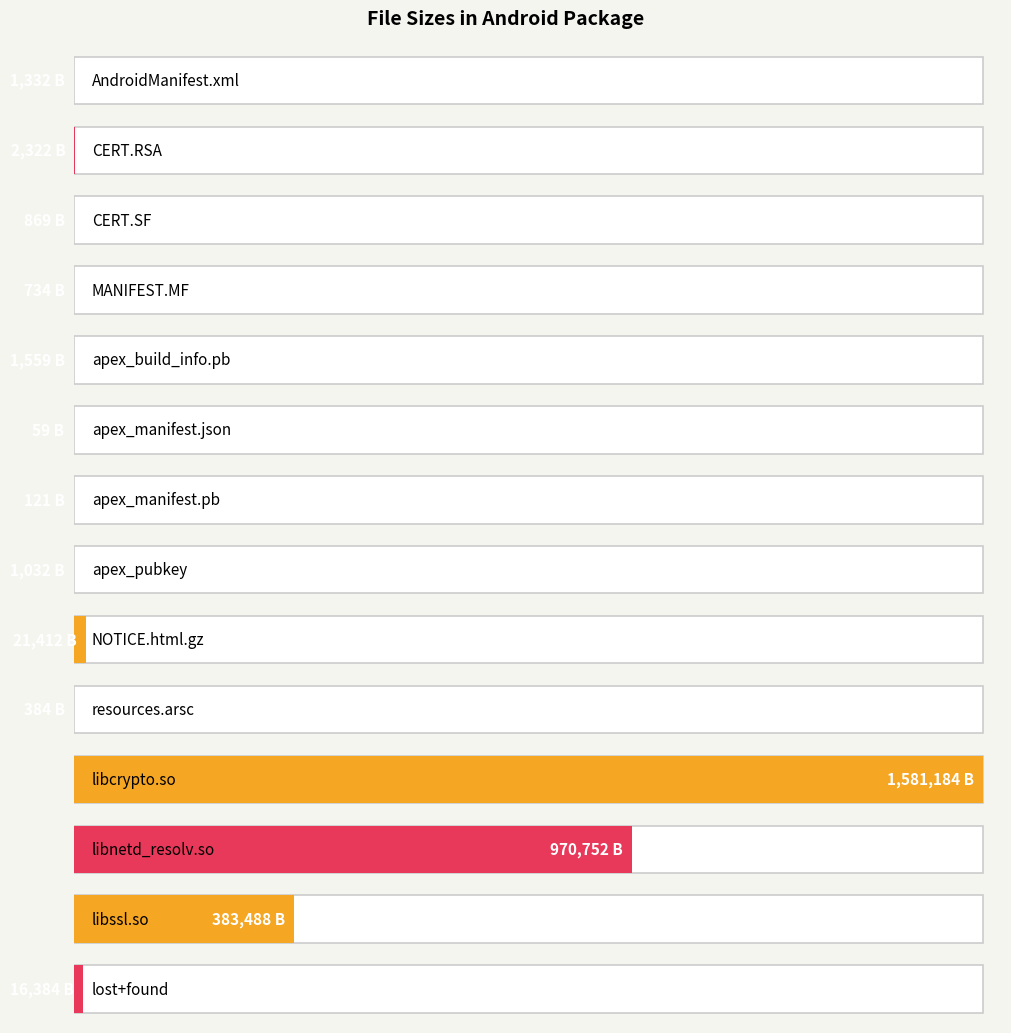

Read the value at NOTICE.html.gz, to the nearest 100.

21400